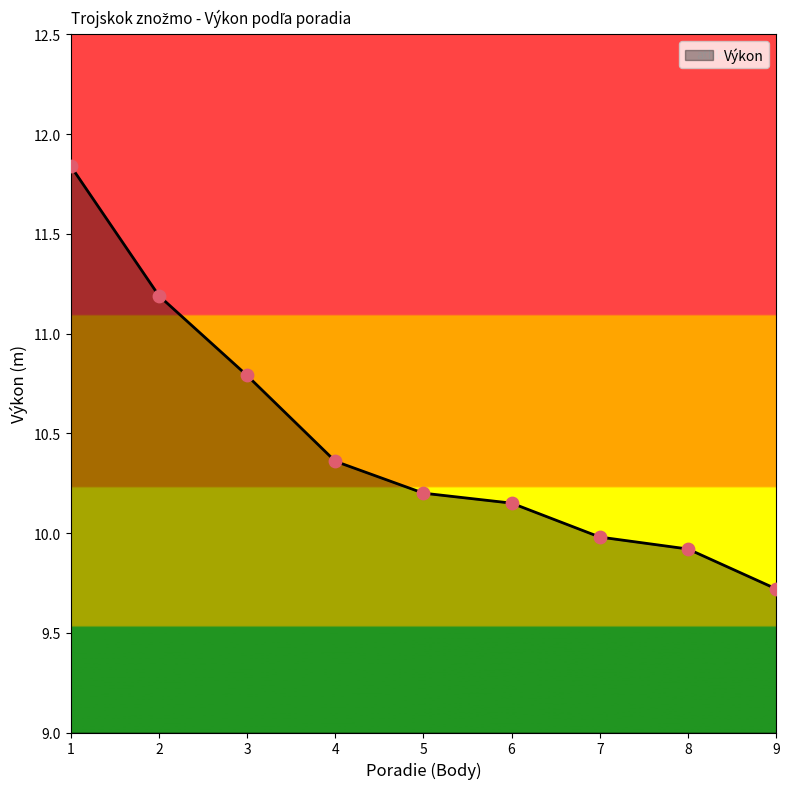

Which has a higher value, 1 or 5?

1